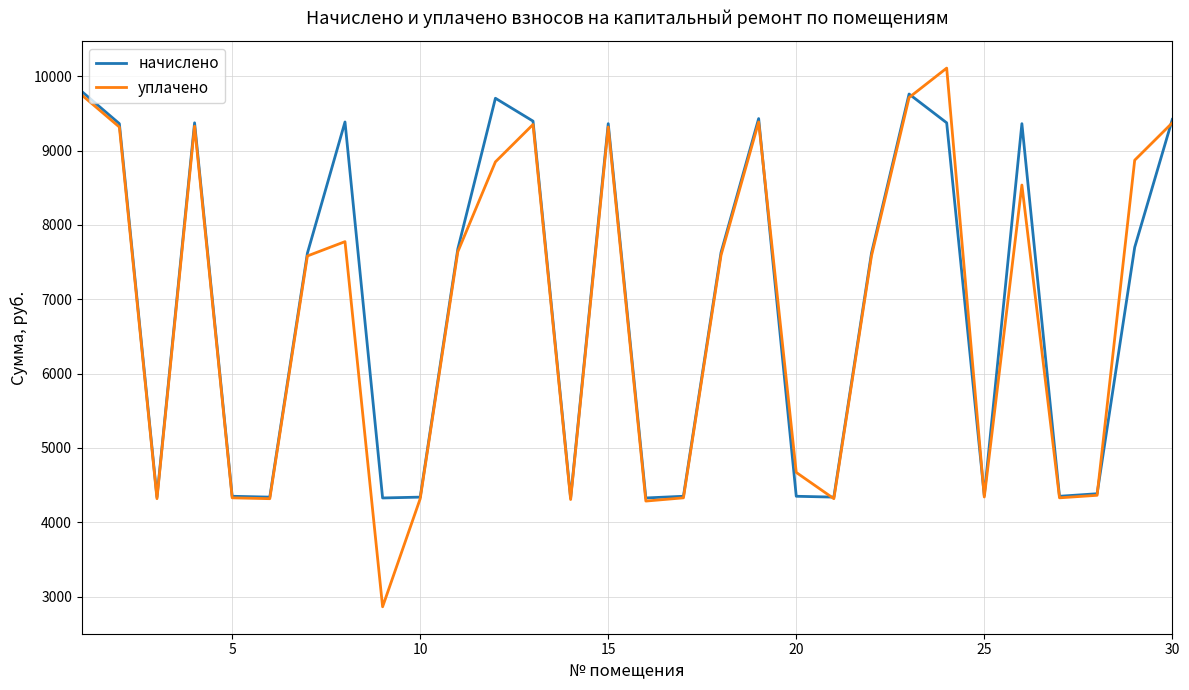

Does the chart display data point markers on the line(s)?

No